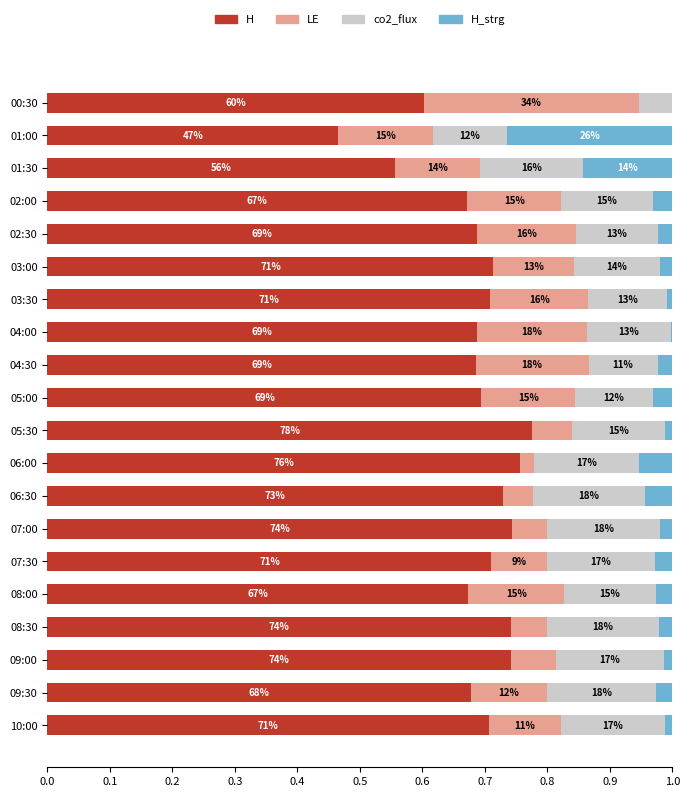

What are all the series names shown in the legend?

H, LE, co2_flux, H_strg